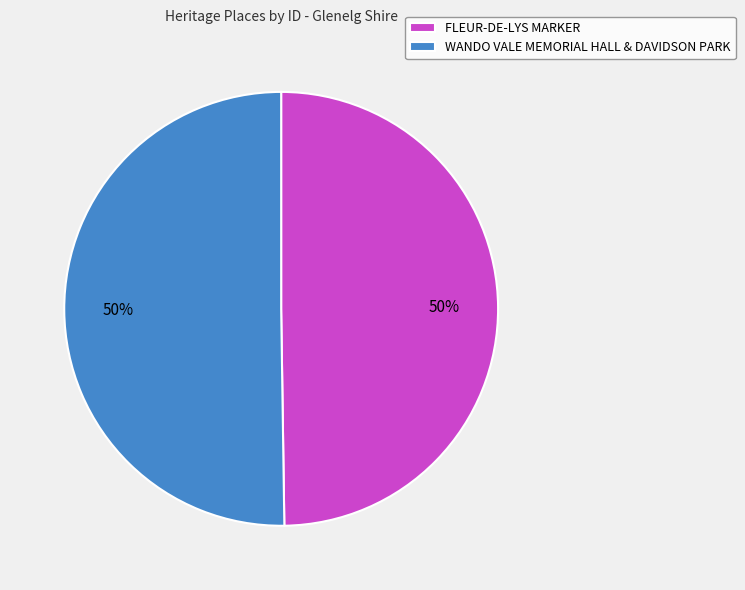

To the nearest percent, what percentage of the pie is FLEUR-DE-LYS MARKER?

50%